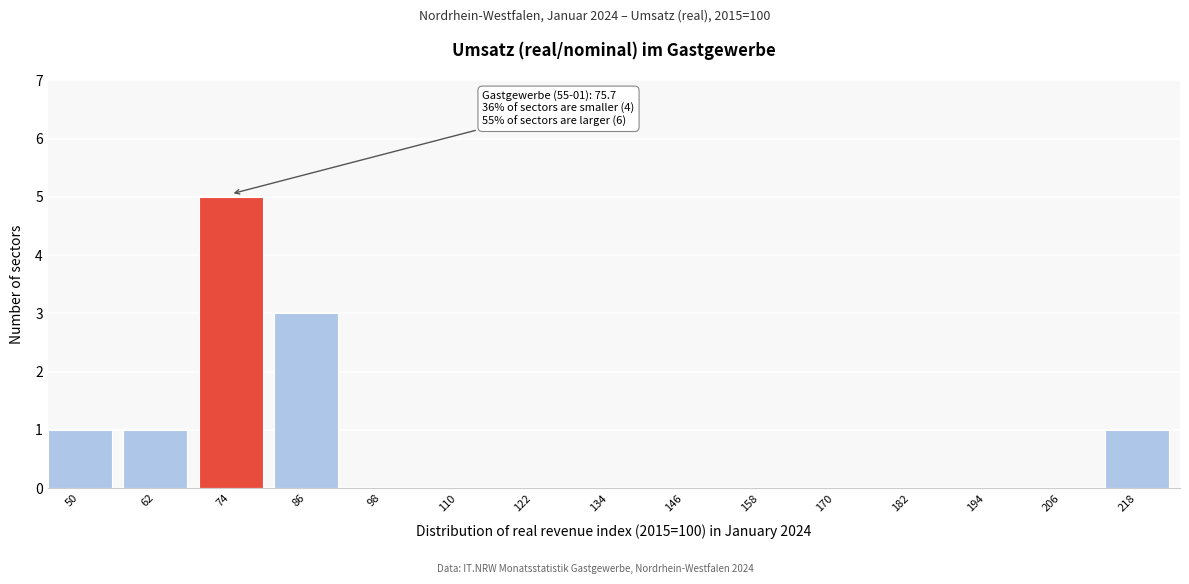

Reading left to right, transcribe all the data shown in this chart.

50=1	62=1	74=5	86=3	98=0	110=0	122=0	134=0	146=0	158=0	170=0	182=0	194=0	206=0	218=1